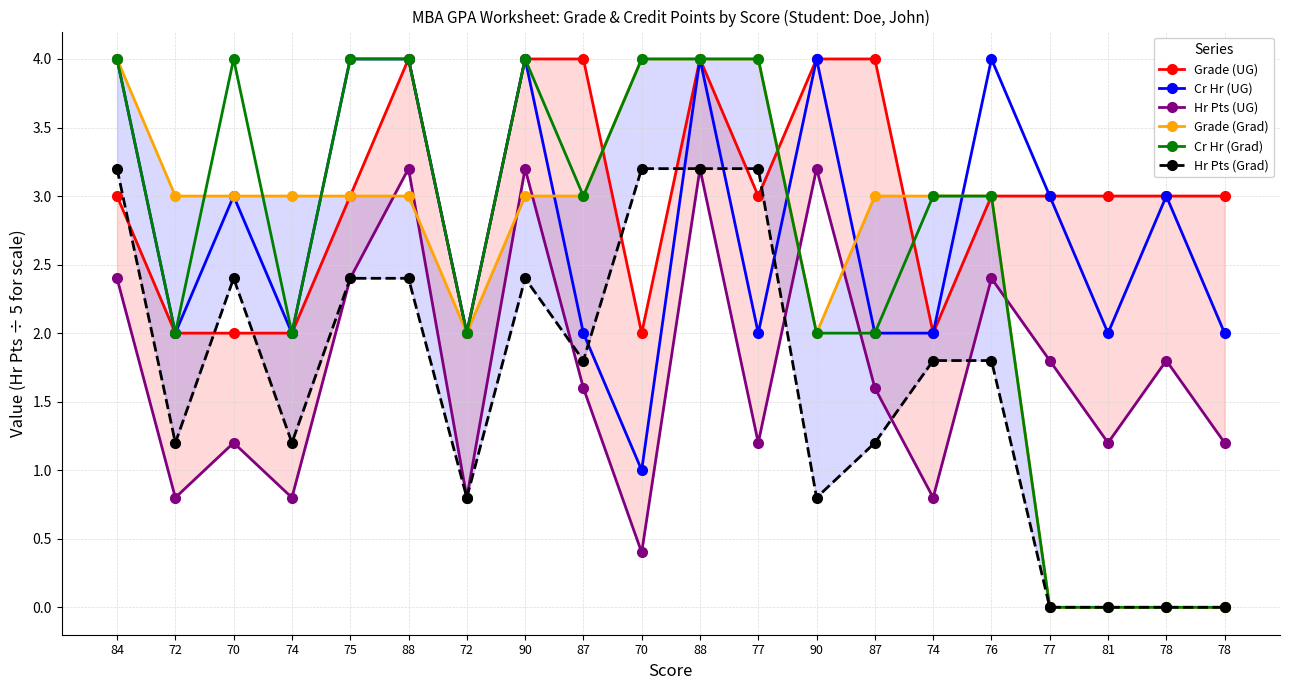

Reading left to right, extract all data points from this chart.

Grade (UG): 3.0	2.0	2.0	2.0	3.0	4.0	2.0	4.0	4.0	2.0	4.0	3.0	4.0	4.0	2.0	3.0	3.0	3.0	3.0	3.0
Cr Hr (UG): 4.0	2.0	3.0	2.0	4.0	4.0	2.0	4.0	2.0	1.0	4.0	2.0	4.0	2.0	2.0	4.0	3.0	2.0	3.0	2.0
Hr Pts (UG): 2.4	0.8	1.2	0.8	2.4	3.2	0.8	3.2	1.6	0.4	3.2	1.2	3.2	1.6	0.8	2.4	1.8	1.2	1.8	1.2
Grade (Grad): 4.0	3.0	3.0	3.0	3.0	3.0	2.0	3.0	3.0	4.0	4.0	4.0	2.0	3.0	3.0	3.0	0.0	0.0	0.0	0.0
Cr Hr (Grad): 4.0	2.0	4.0	2.0	4.0	4.0	2.0	4.0	3.0	4.0	4.0	4.0	2.0	2.0	3.0	3.0	0.0	0.0	0.0	0.0
Hr Pts (Grad): 3.2	1.2	2.4	1.2	2.4	2.4	0.8	2.4	1.8	3.2	3.2	3.2	0.8	1.2	1.8	1.8	0.0	0.0	0.0	0.0